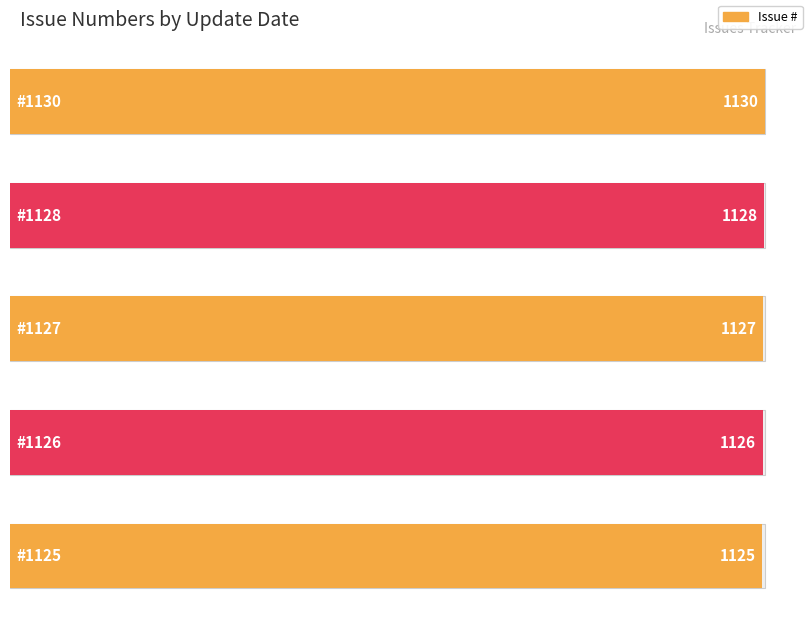

How many bars are there in total?

5